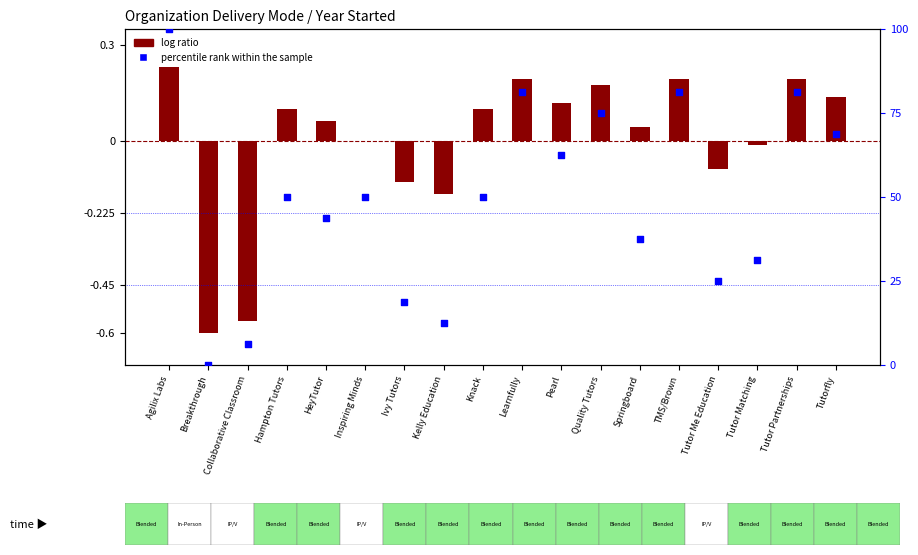

At which category is the sum across all series the highest?

Agilix Labs